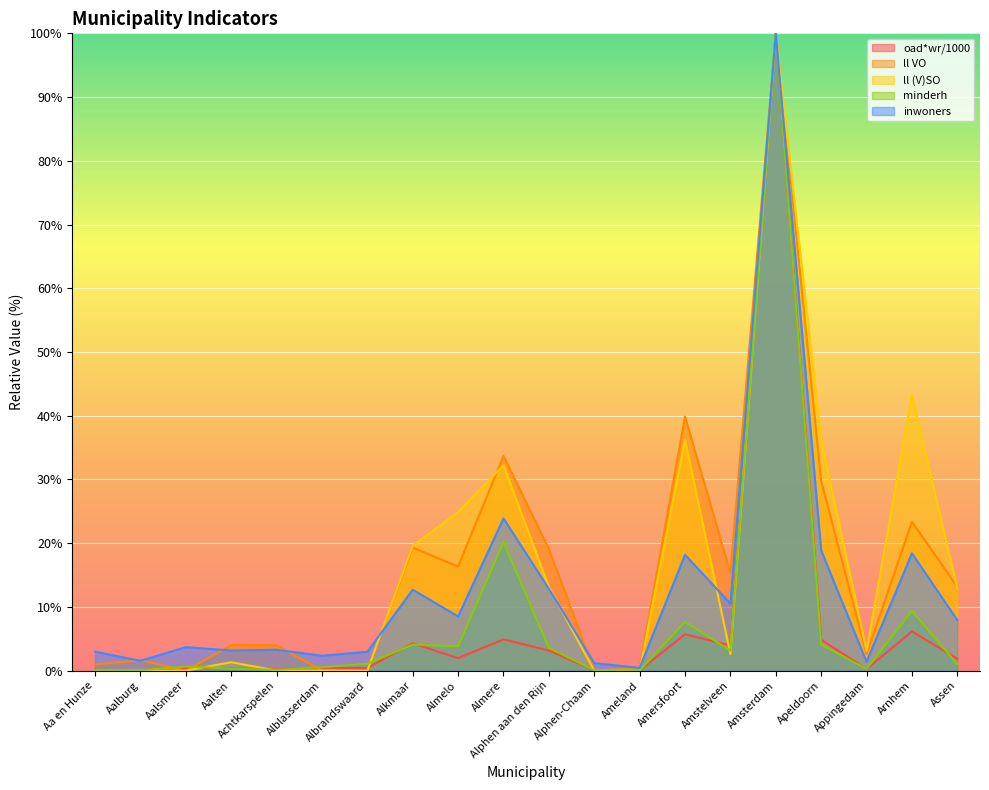

What is the difference between the second highest and minimum values in the oad*wr/1000 series?

6.1